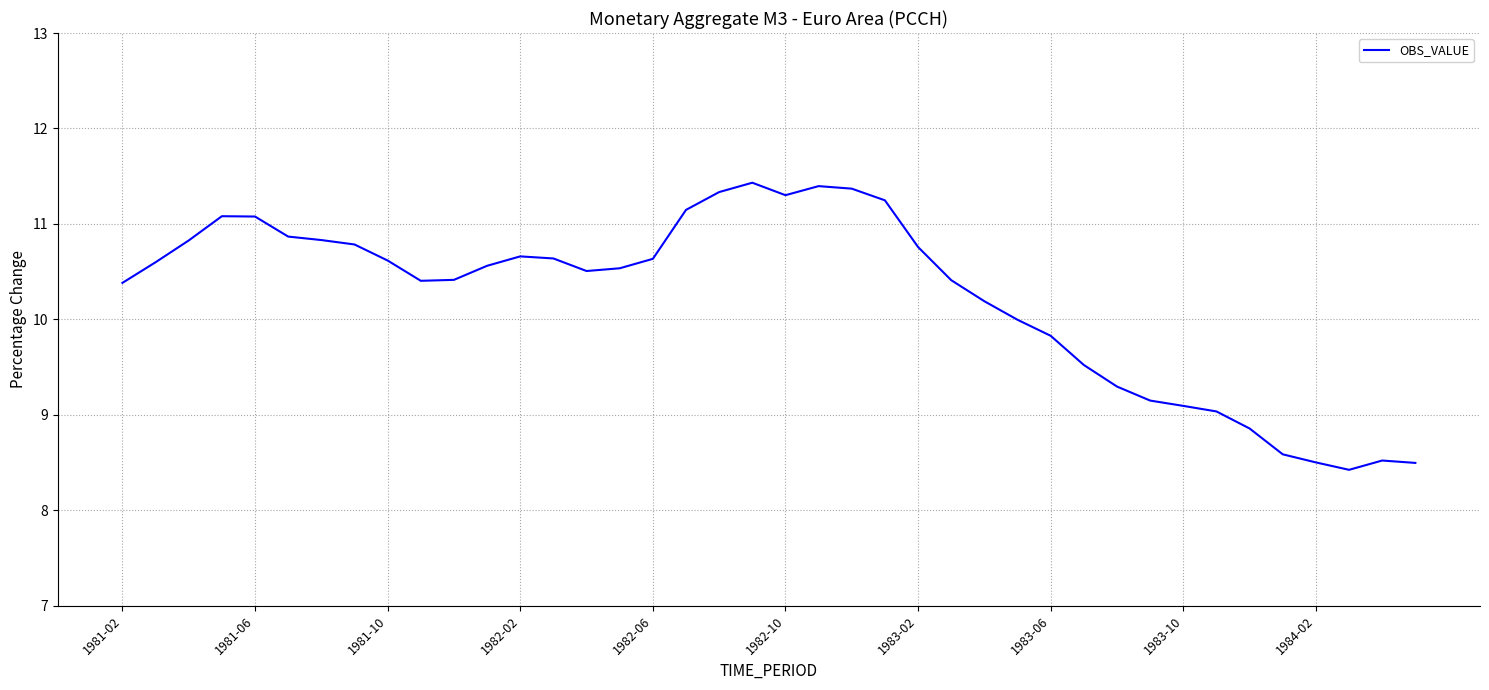

How many distinct data groups are displayed?

1